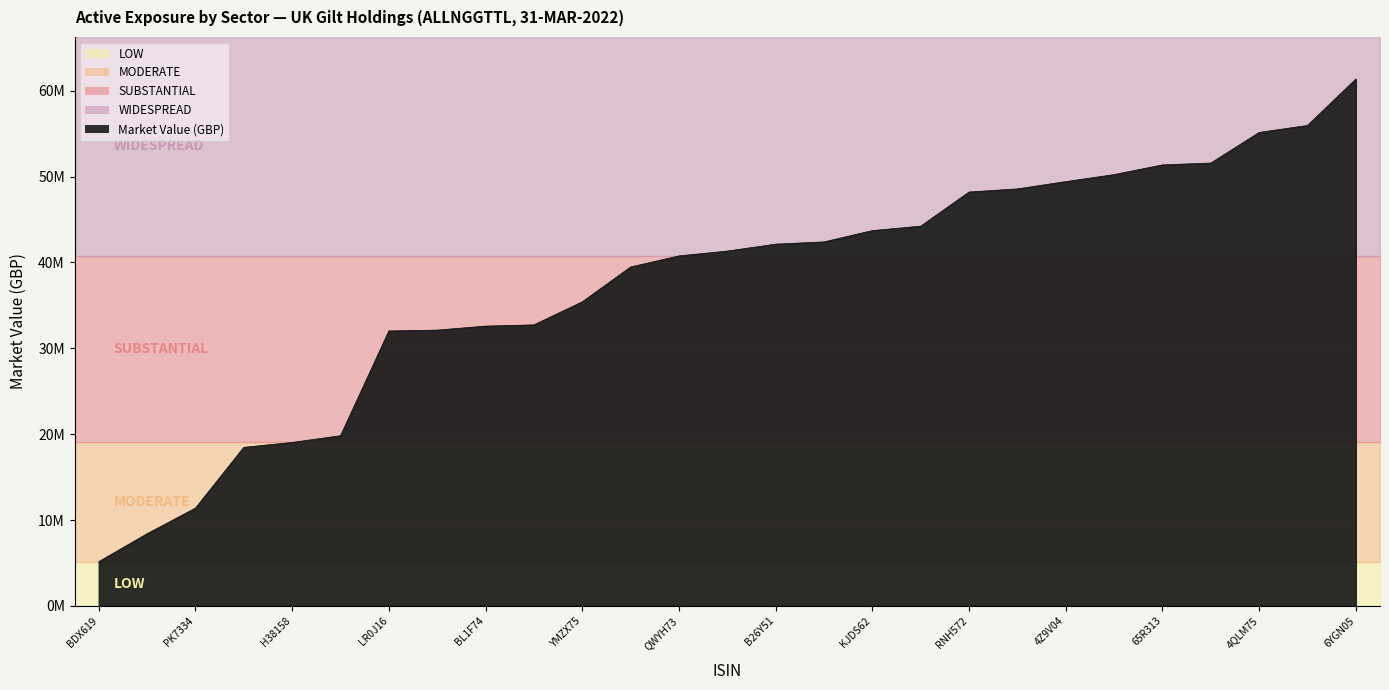

What is the change in value from GB00BLBDX619 to GB00B128DP45?

+45093121.4